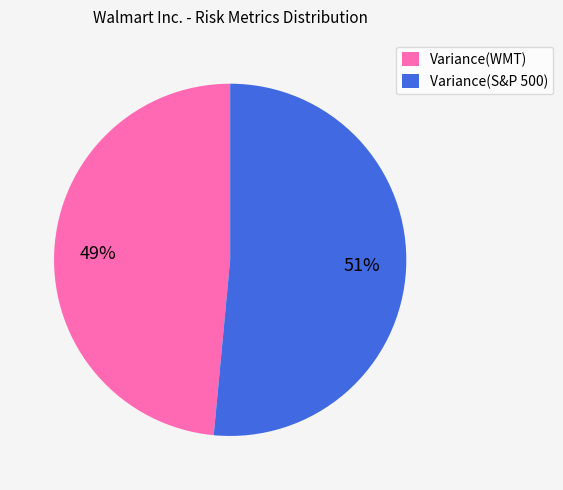

How many segments does this pie chart have?

2